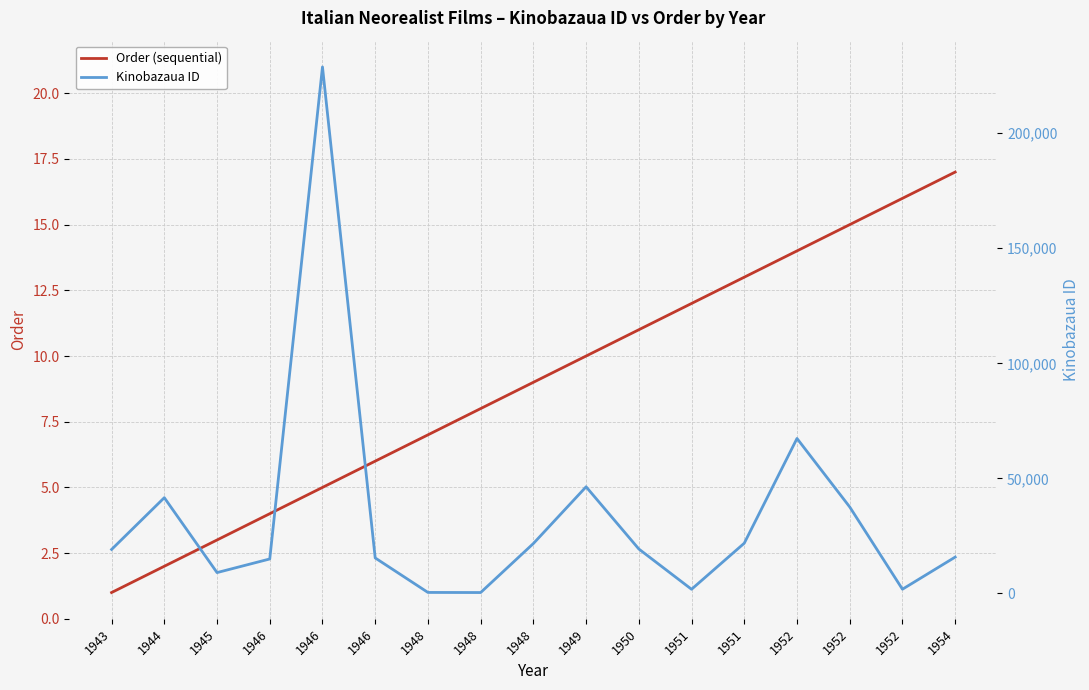

How many values in the Order (sequential) series exceed 9?

8